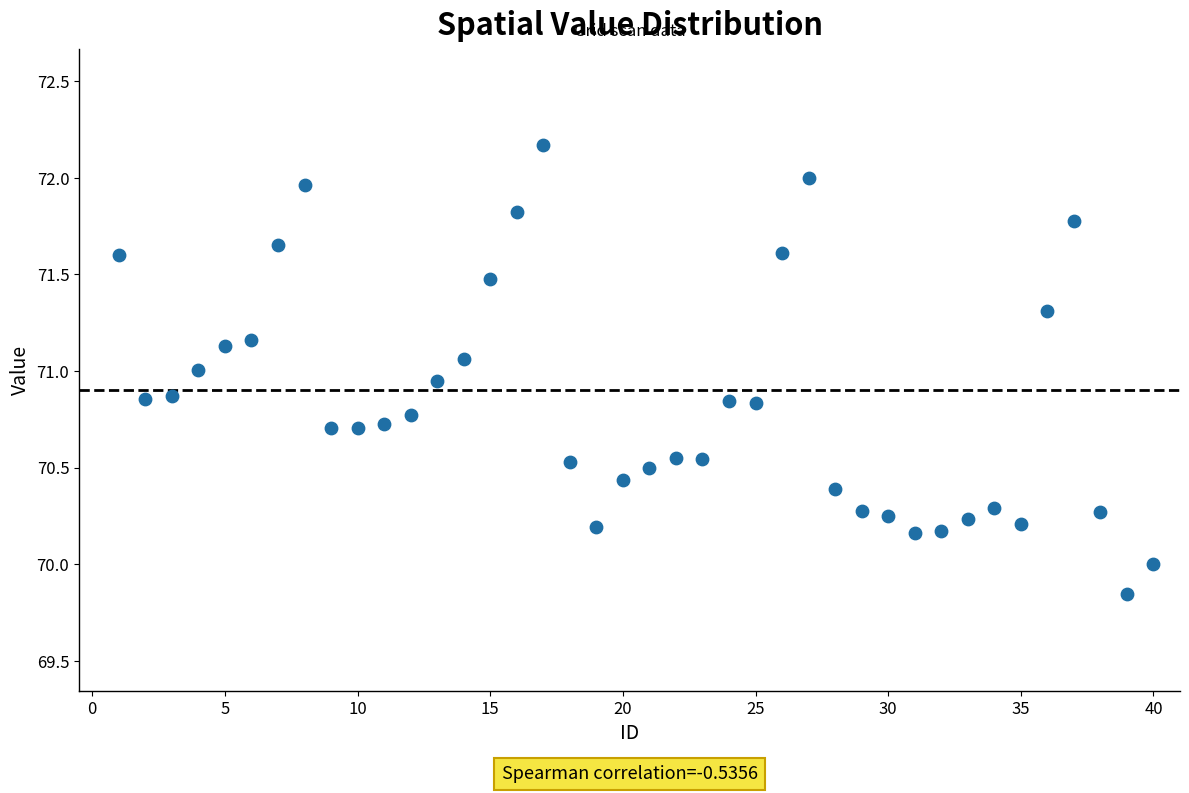

What is the range of Y values (max minus min)?

2.3